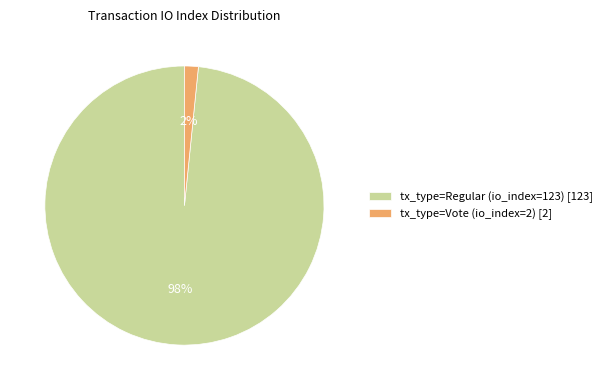

Is the sum of tx_type=Regular (io_index=123) and tx_type=Vote (io_index=2) greater than half?

Yes